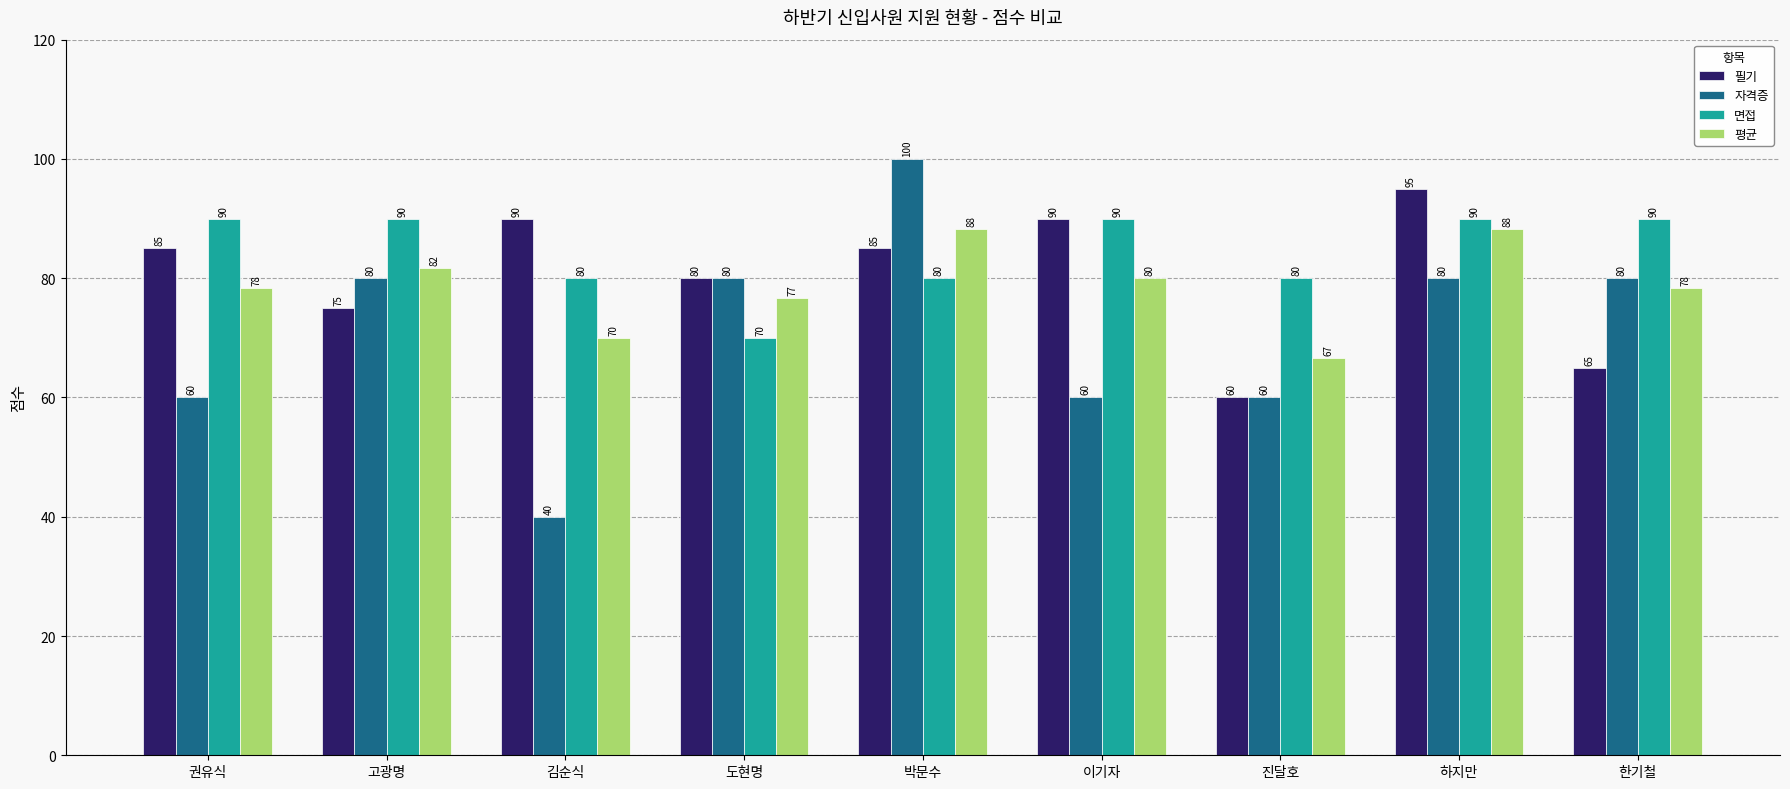

List the series in order of their peak value, highest first.

자격증, 필기, 면접, 평균